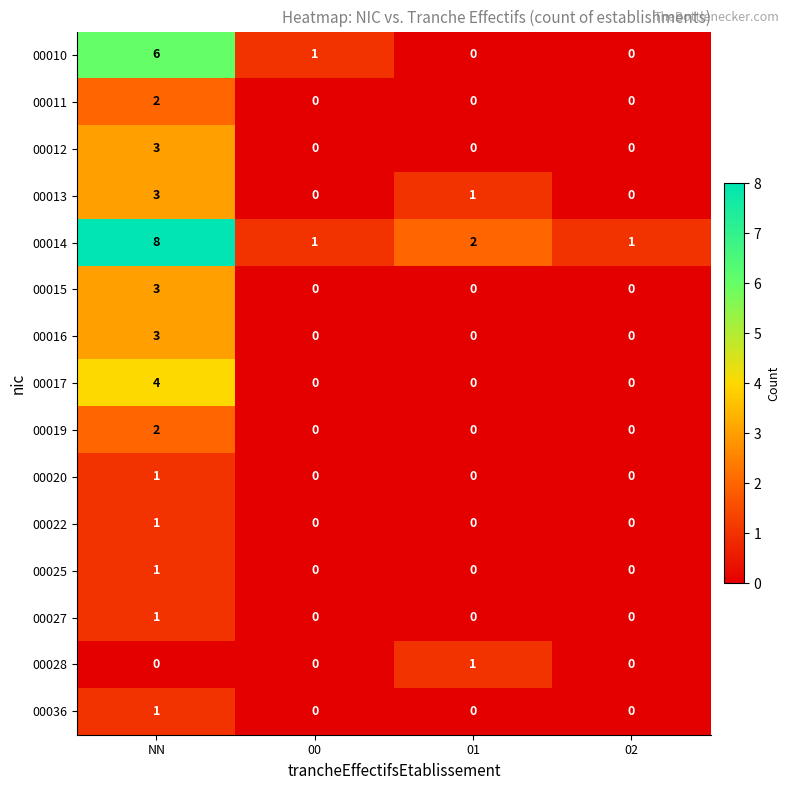

The value of 00019 at NN is 3. True or false?

False